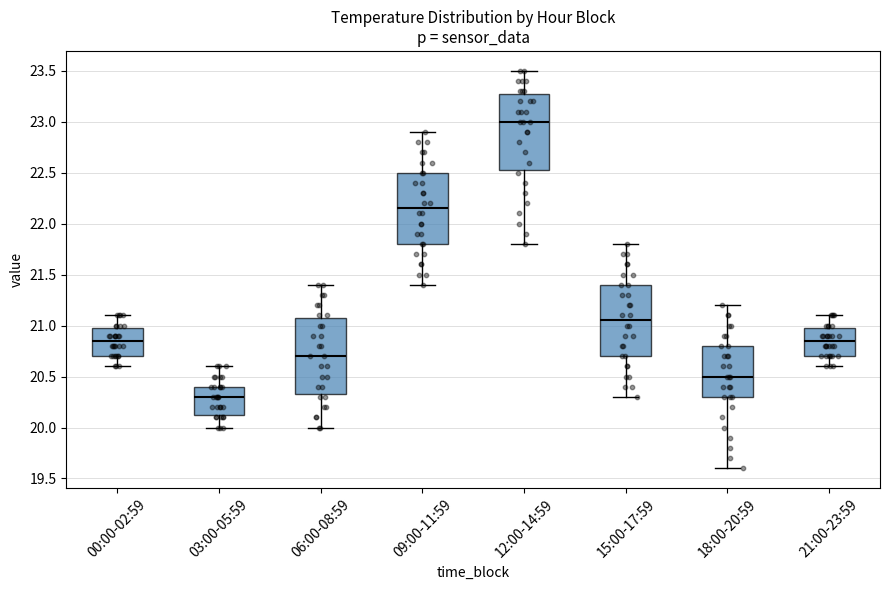

Reading left to right, read every box against the y-axis: the position of its median line, the range the box covers, and the ends of its whiskers. The values are not printed on the chart, so give them approximately, as read against the axis.

00:00-02:59: median 20.85, box 20.70 to 21.00, whiskers 20.60 to 21.10
03:00-05:59: median 20.30, box 20.15 to 20.40, whiskers 20.00 to 20.60
06:00-08:59: median 20.70, box 20.35 to 21.10, whiskers 20.00 to 21.40
09:00-11:59: median 22.15, box 21.80 to 22.50, whiskers 21.40 to 22.90
12:00-14:59: median 23.00, box 22.55 to 23.30, whiskers 21.80 to 23.50
15:00-17:59: median 21.05, box 20.70 to 21.40, whiskers 20.30 to 21.80
18:00-20:59: median 20.50, box 20.30 to 20.80, whiskers 19.60 to 21.20
21:00-23:59: median 20.85, box 20.70 to 21.00, whiskers 20.60 to 21.10